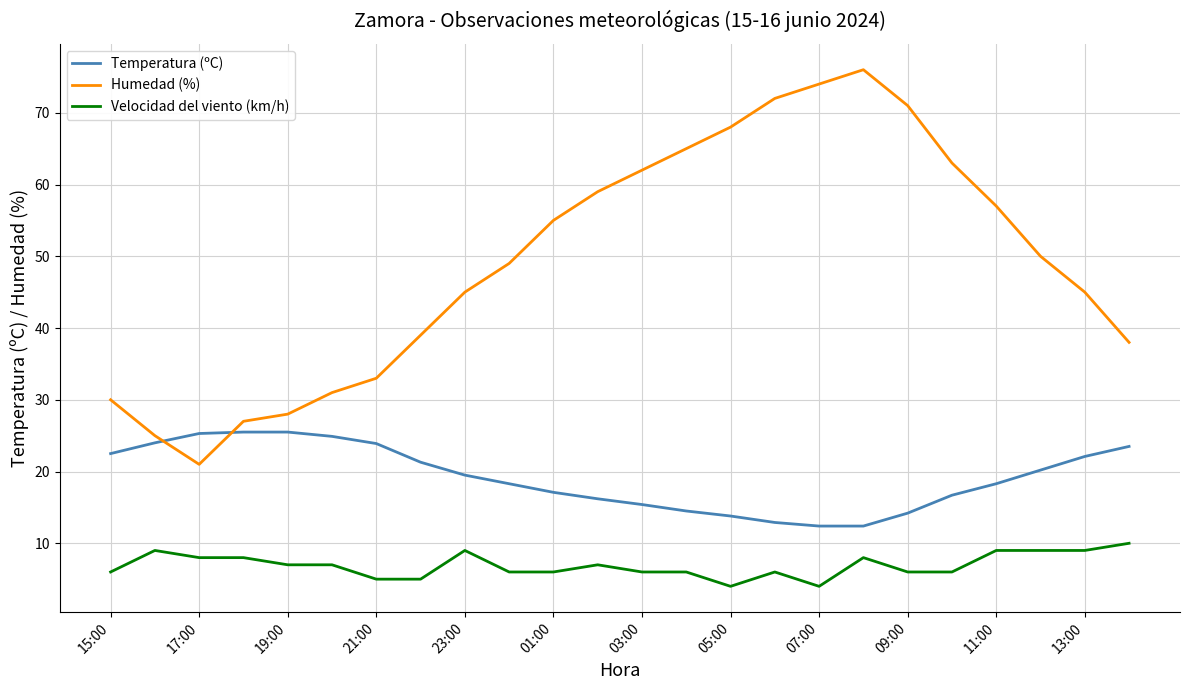

What is the greatest value displayed?

76.0